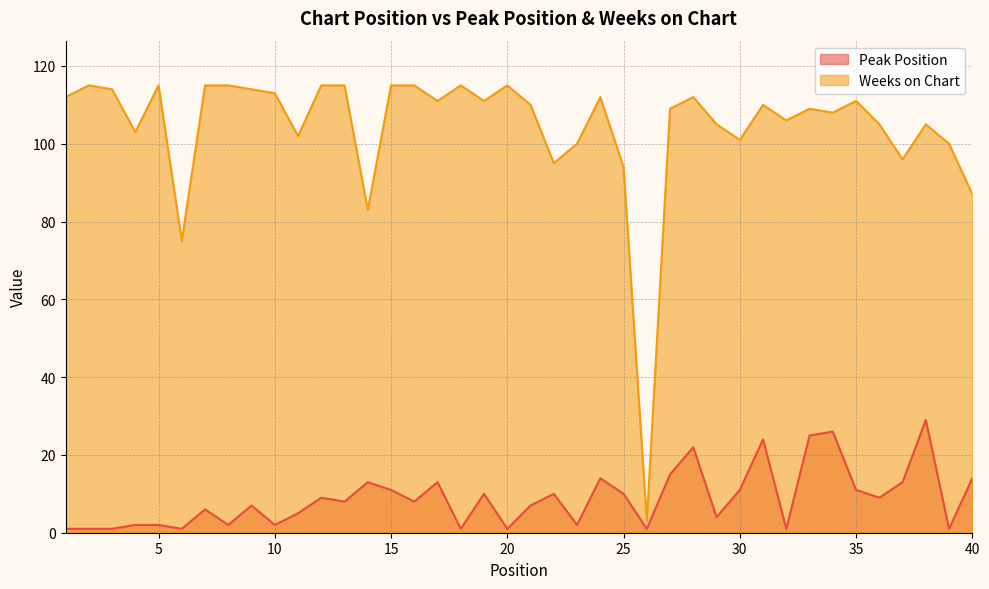

Rank the categories by Peak Position value from lowest to highest.

1, 2, 3, 6, 18, 20, 26, 32, 39, 4, 5, 8, 10, 23, 29, 11, 7, 9, 21, 13, 16, 12, 36, 19, 22, 25, 15, 30, 35, 14, 17, 37, 24, 40, 27, 28, 31, 33, 34, 38